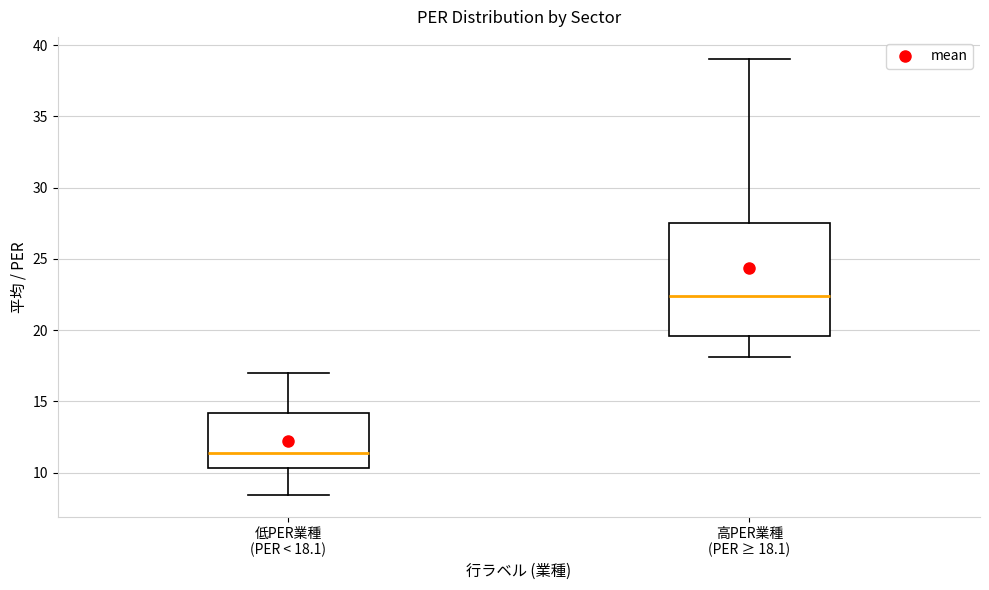

Where does the lower whisker of the box for 低PER業種 (PER < 18.1) end on the y-axis? The values are not printed on the chart, so give them approximately, as read against the axis.

8.5